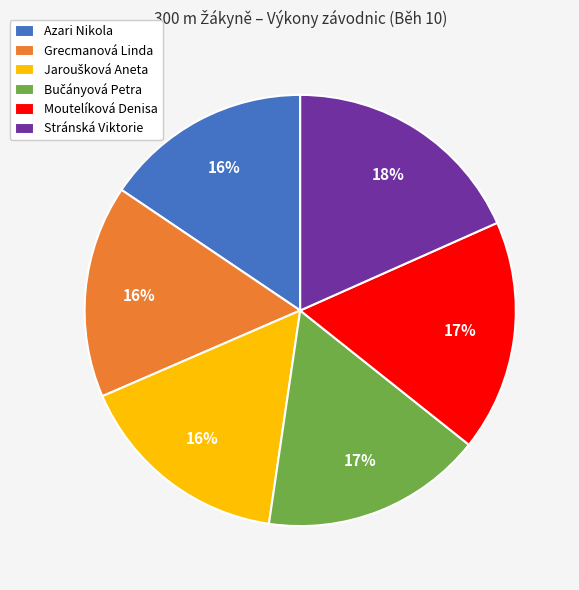

What is the largest slice in the pie chart?

Stránská Viktorie